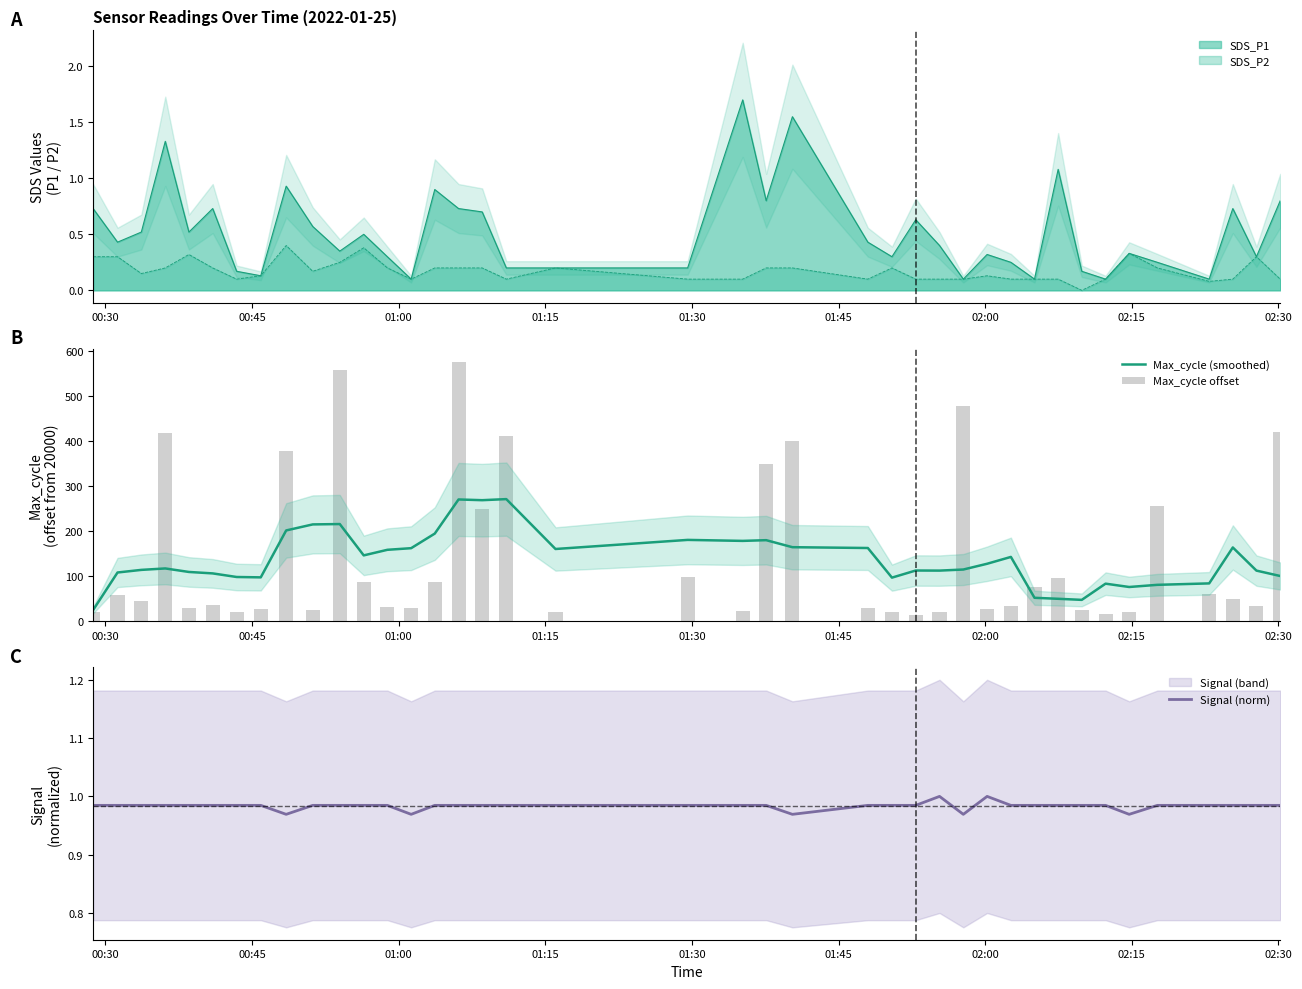

Which series changed the most between 01:45 and 02:30?

Max_cycle offset